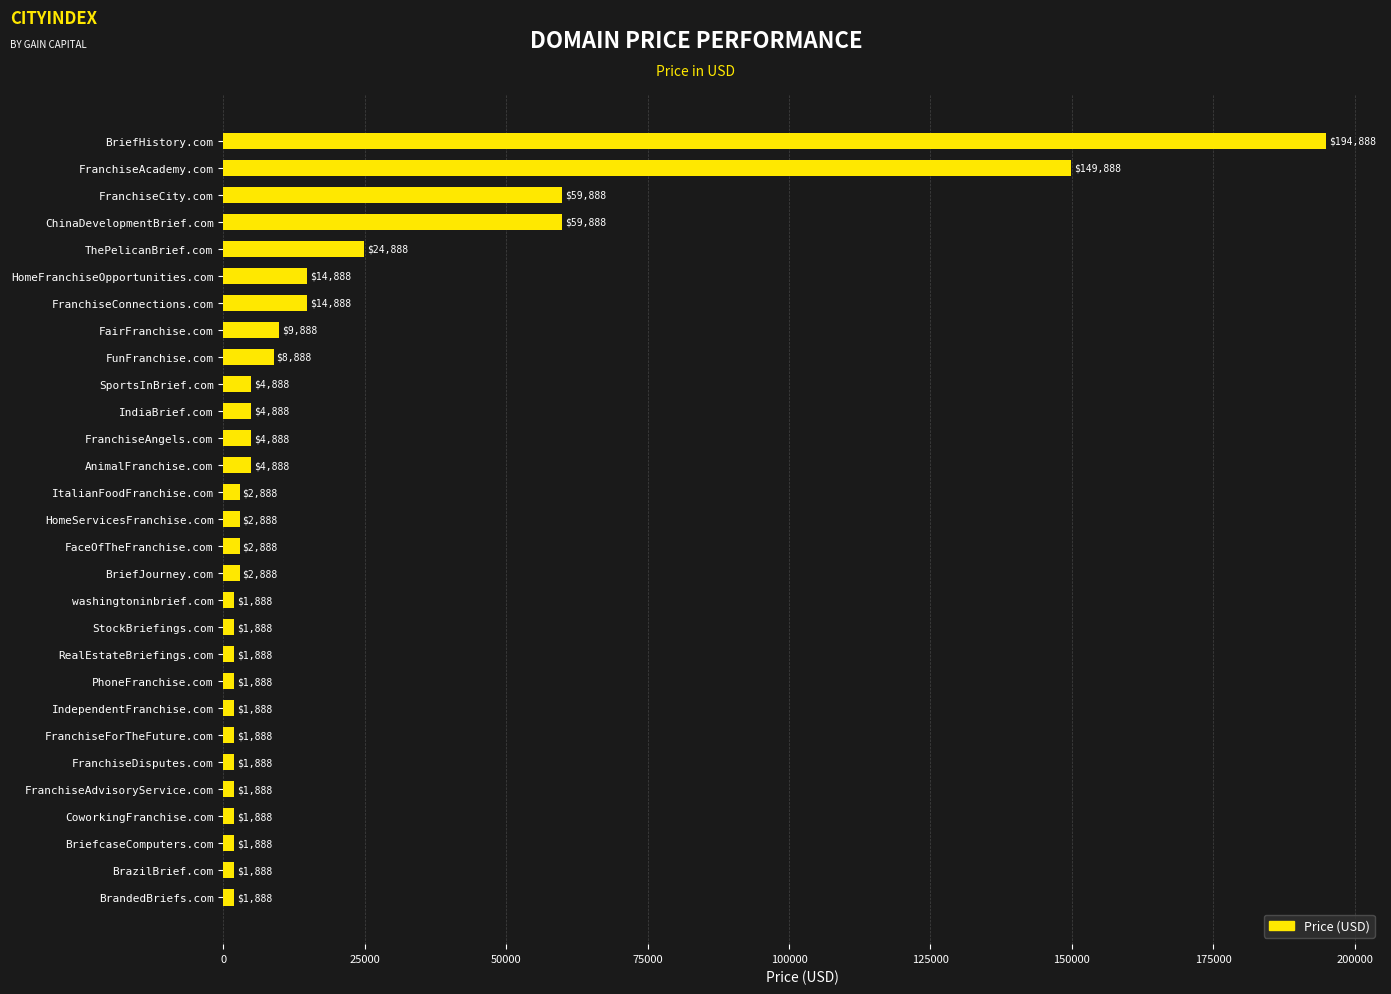

What is the label of the 8th bar from the top?

FairFranchise.com